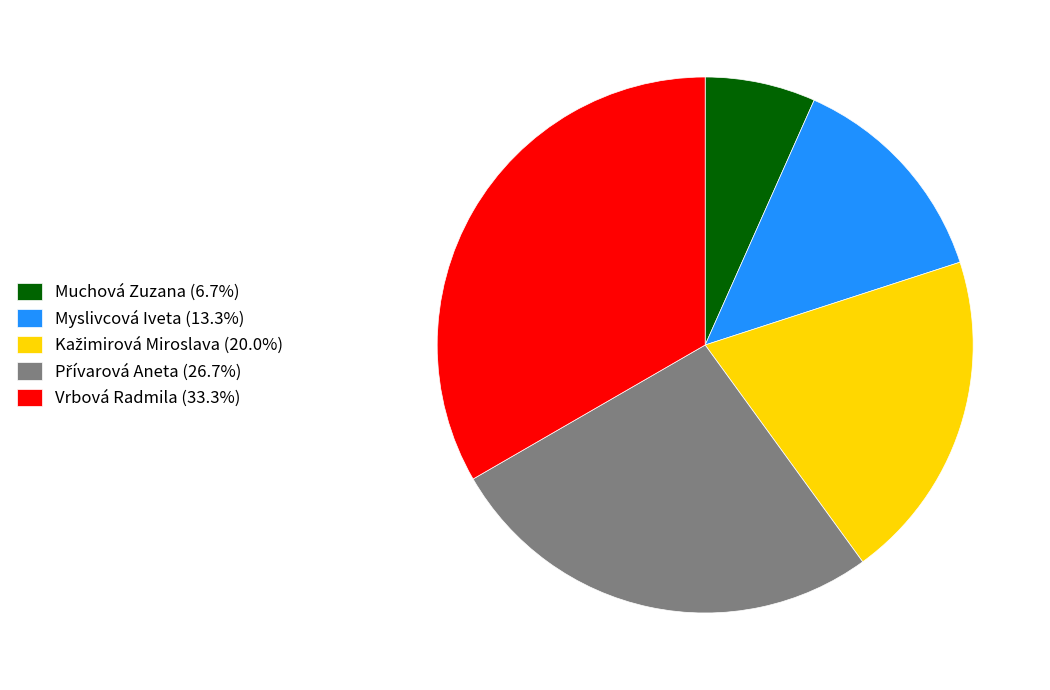

What is the ratio of the value at Muchová Zuzana (6.7%) to the value at Myslivcová Iveta (13.3%)?

0.5